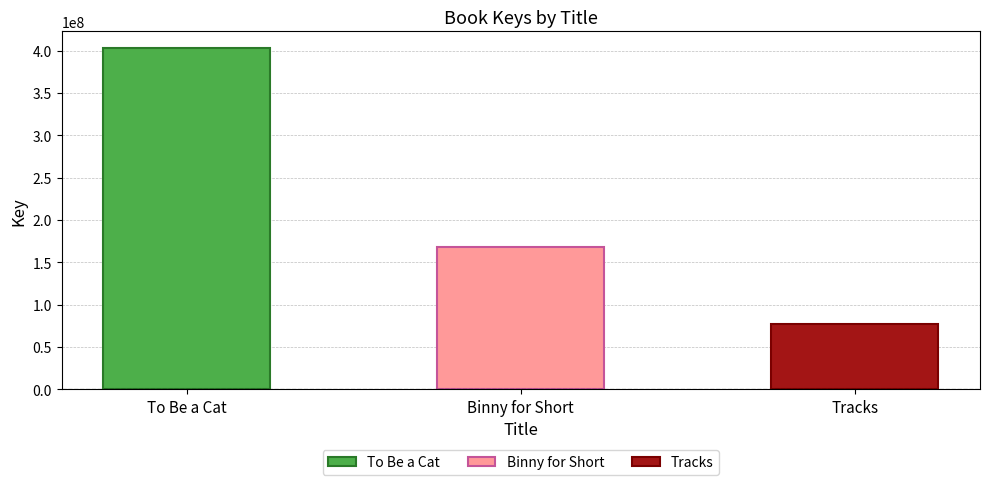

What is the label of the 3rd bar from the left?

Tracks